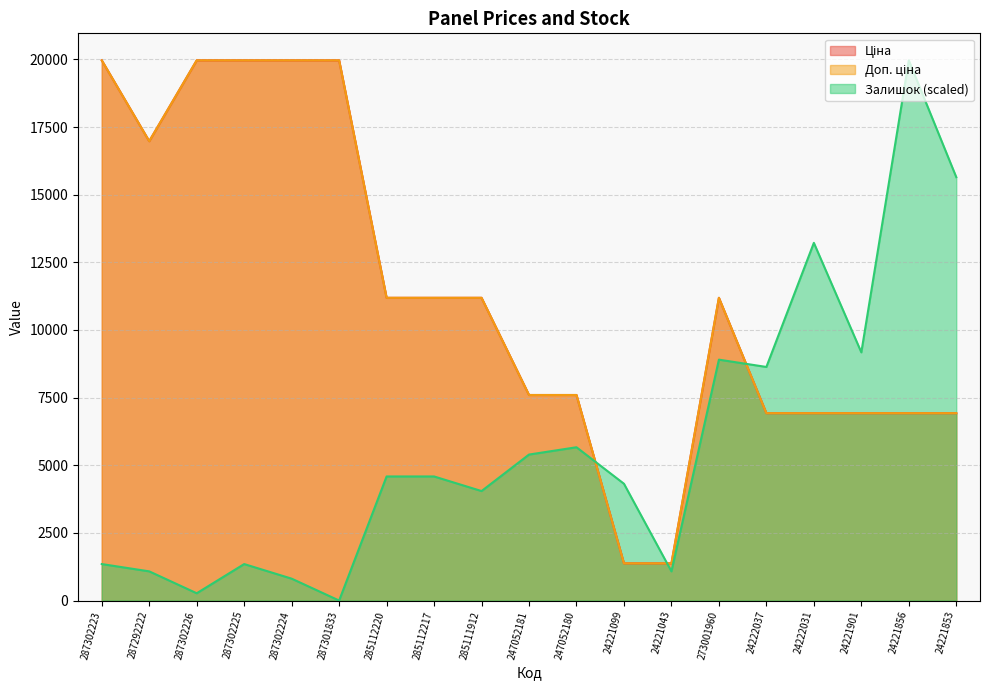

What is the greatest value displayed?

19964.2